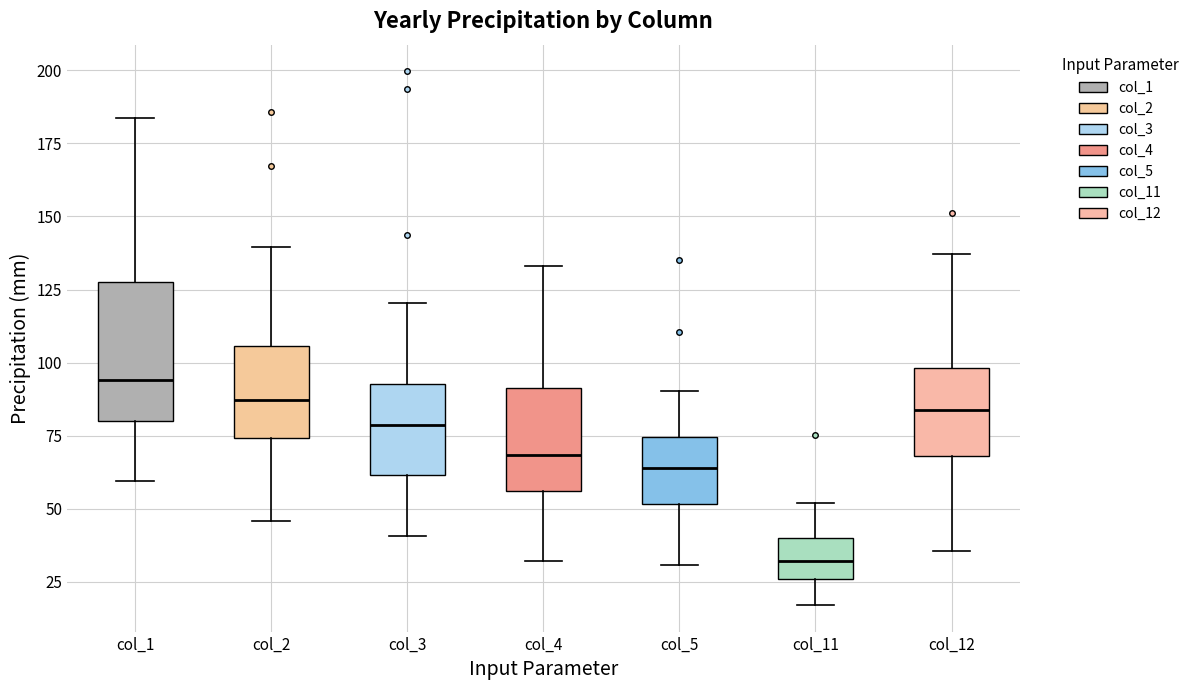

Comparing the boxes themselves (not the whiskers), which one is the tallest?

col_1